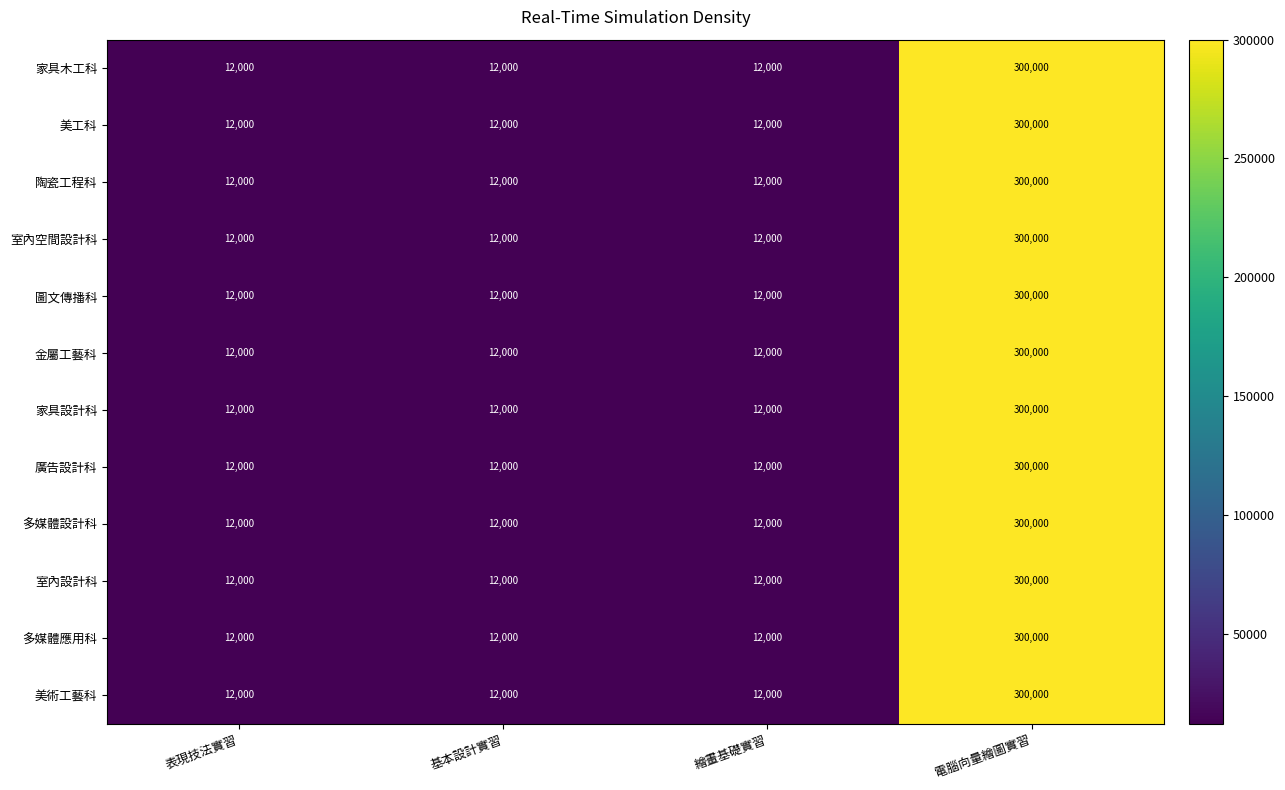

Count the 金屬工藝科 values in the range 12000 to 300000.

4